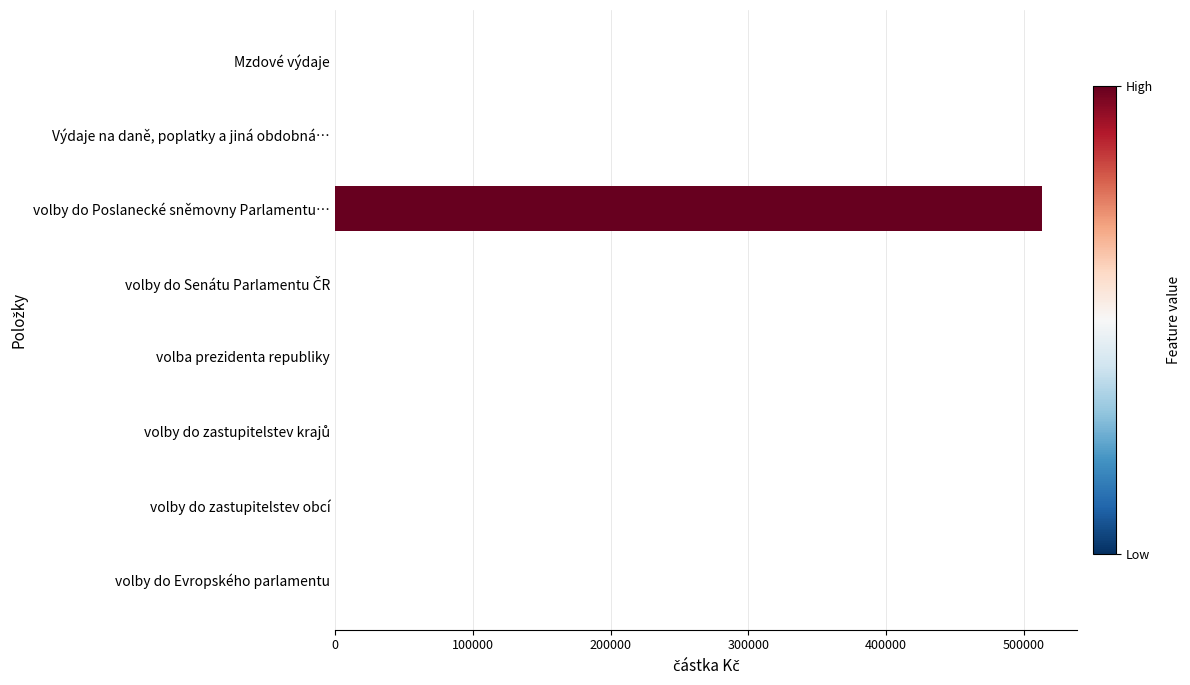

Is it true that the value at volby do zastupitelstev obcí is 0.0?

True